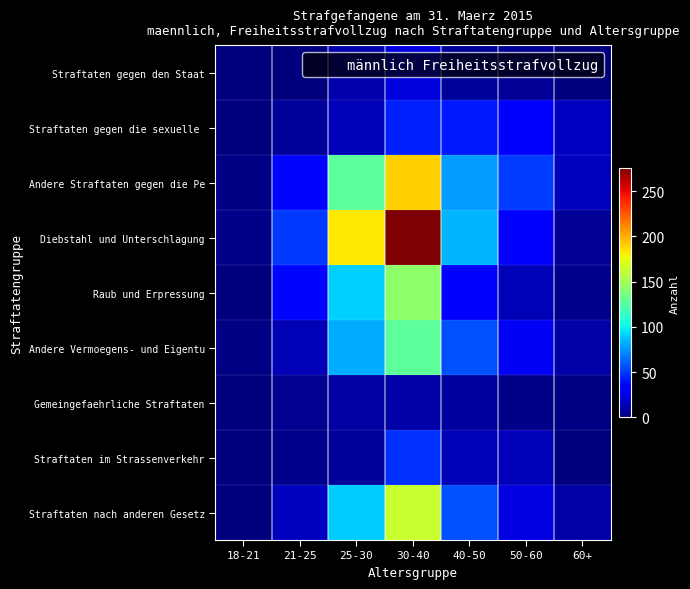

Rank the series at 40-50 from lowest to highest value.

Straftaten gegen den Staat, Gemeingefaehrliche Straftaten, Straftaten im Strassenverkehr, Raub und Erpressung, Straftaten gegen die sexuelle, Andere Vermoegens- und Eigentu, Straftaten nach anderen Gesetz, Andere Straftaten gegen die Pe, Diebstahl und Unterschlagung